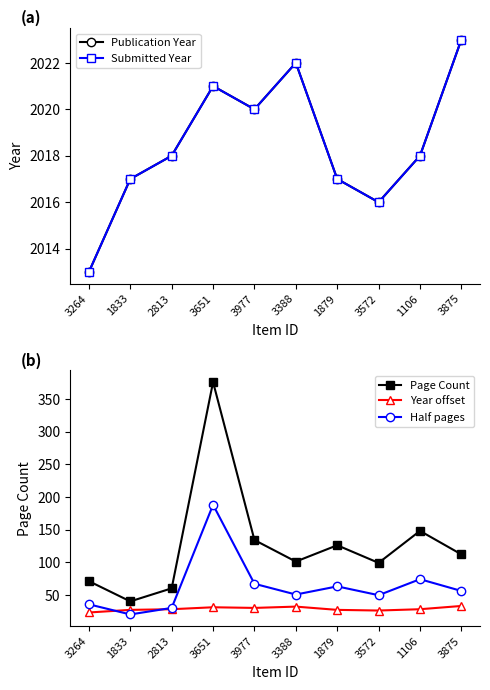

The Half pages series shows 56.0 at 3875. True or false?

True